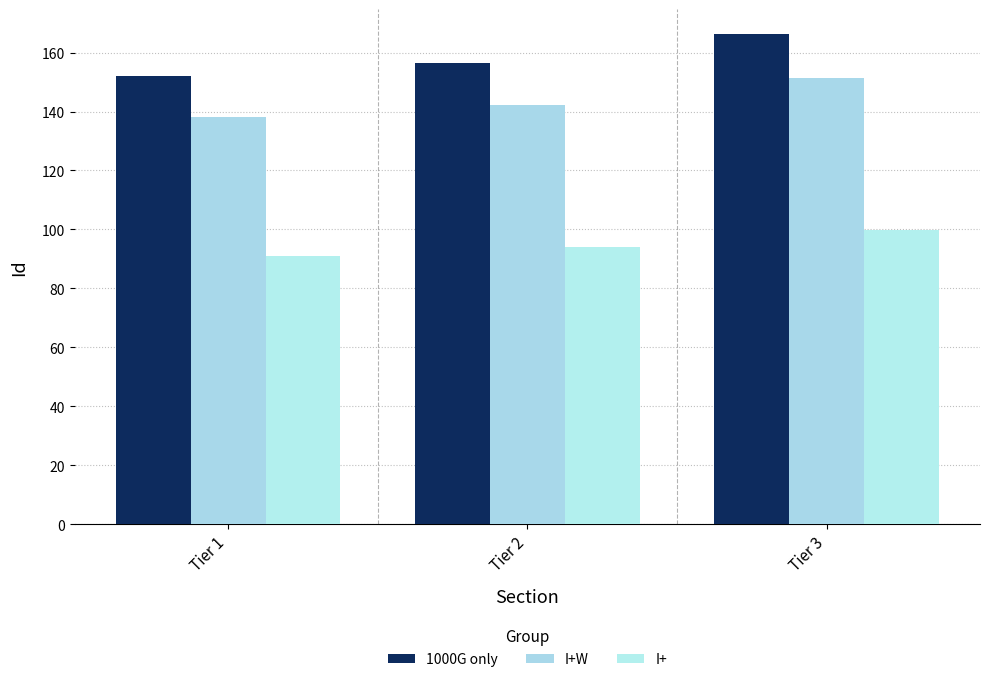

How many data points in I+W are above 142?

2